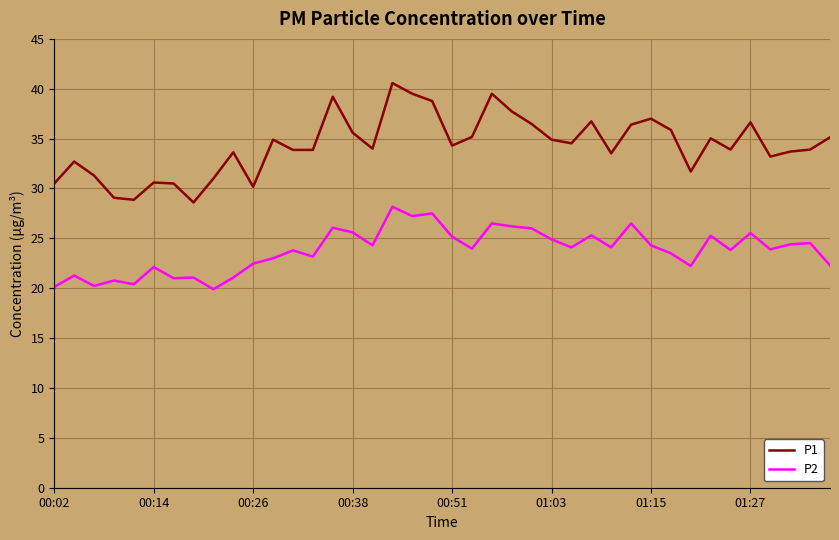

How many lines are shown in the chart?

2